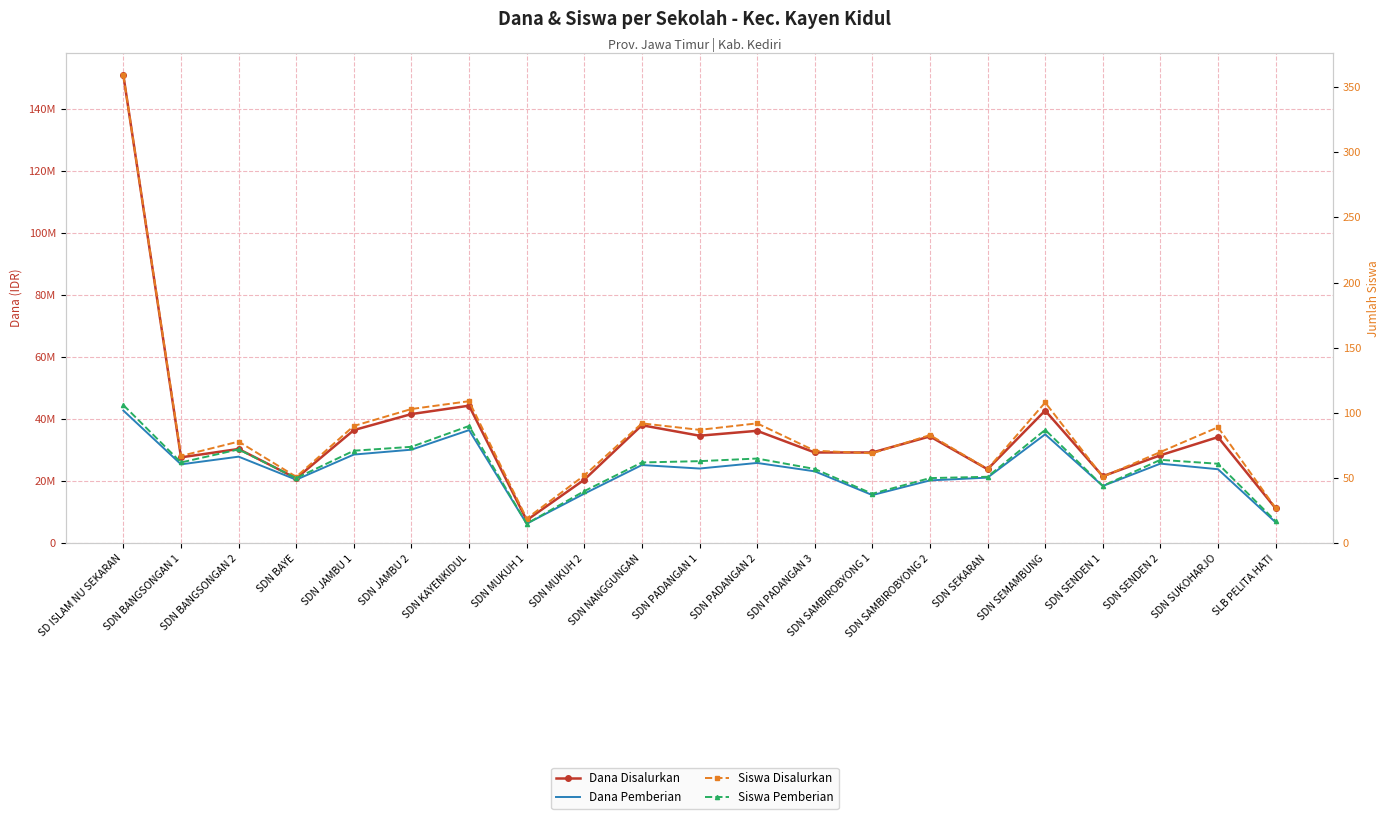

Reading left to right, extract all data points from this chart.

Dana Disalurkan: 150750000	27675000	30375000	20925000	36450000	41625000	44325000	7425000	20475000	38025000	34650000	36225000	29250000	29250000	34425000	23850000	42750000	21600000	28350000	34200000	11250000
Dana Pemberian: 42750000	25425000	27900000	20475000	28575000	30150000	36450000	6300000	15975000	25200000	24075000	25875000	23175000	15525000	20250000	21150000	35100000	18450000	25650000	23850000	6750000
Siswa Disalurkan: 359	67	78	51	90	103	109	19	52	92	87	92	71	69	83	57	108	51	70	89	27
Siswa Pemberian: 106	62	72	50	71	74	90	15	40	62	63	65	57	38	50	51	87	44	64	61	17